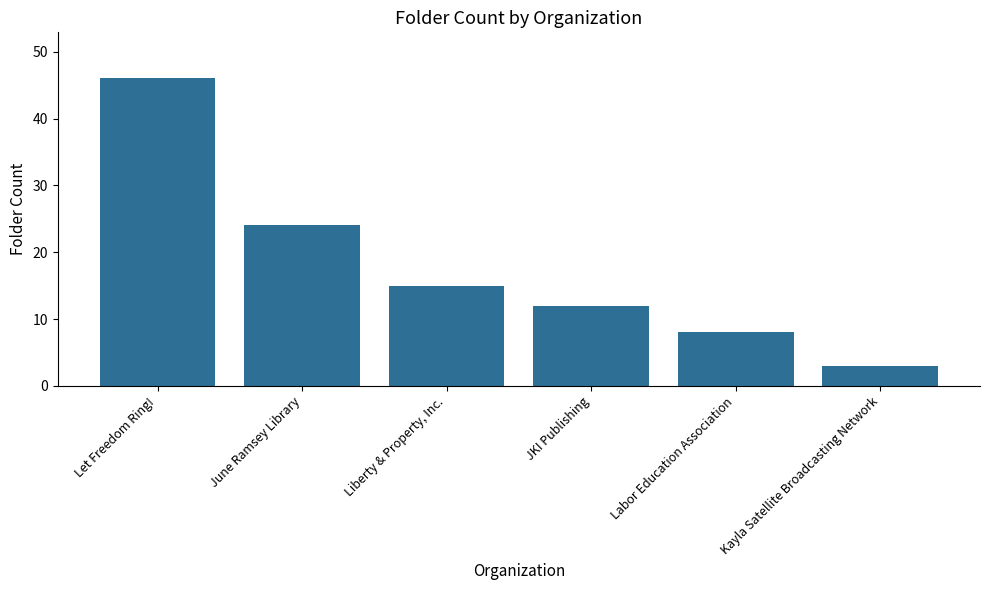

At which category does the chart reach its peak across all series?

Let Freedom Ring!